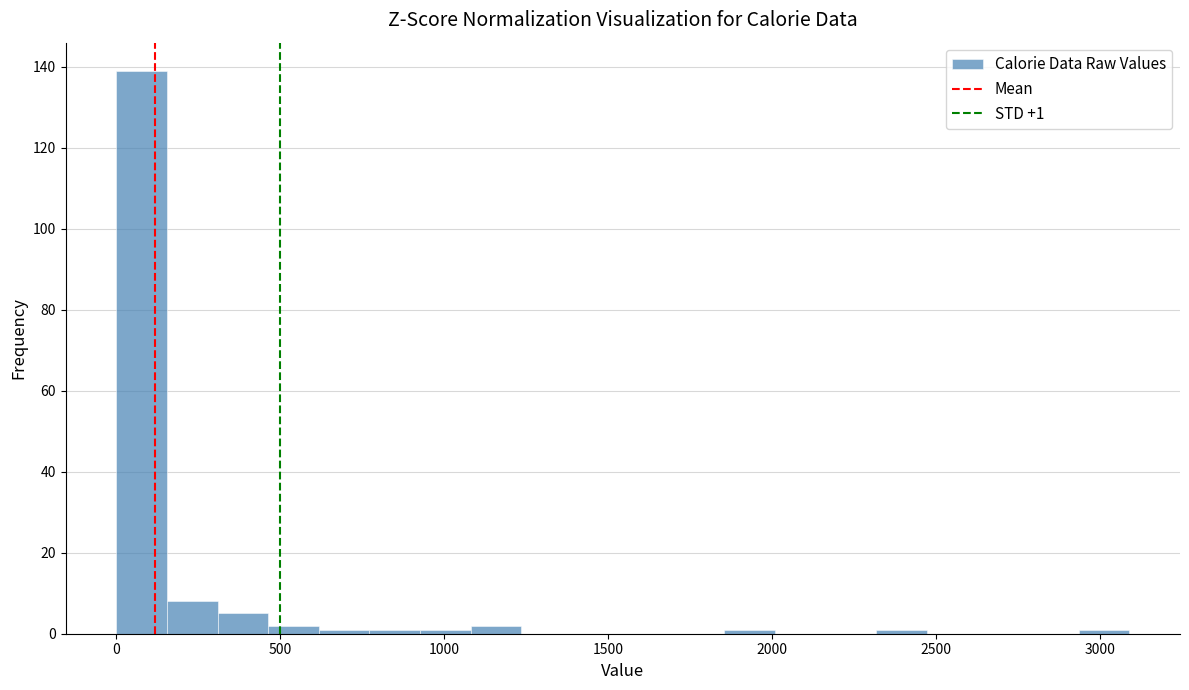

Read against the x-axis, roughly where is the centre of the tallest bar?

100